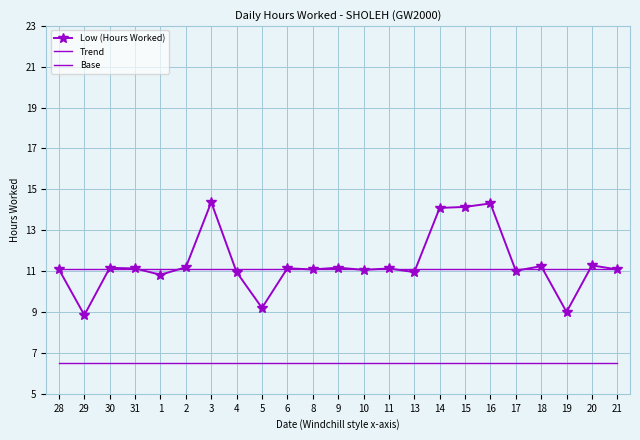

Which label corresponds to the largest value in the chart?

3